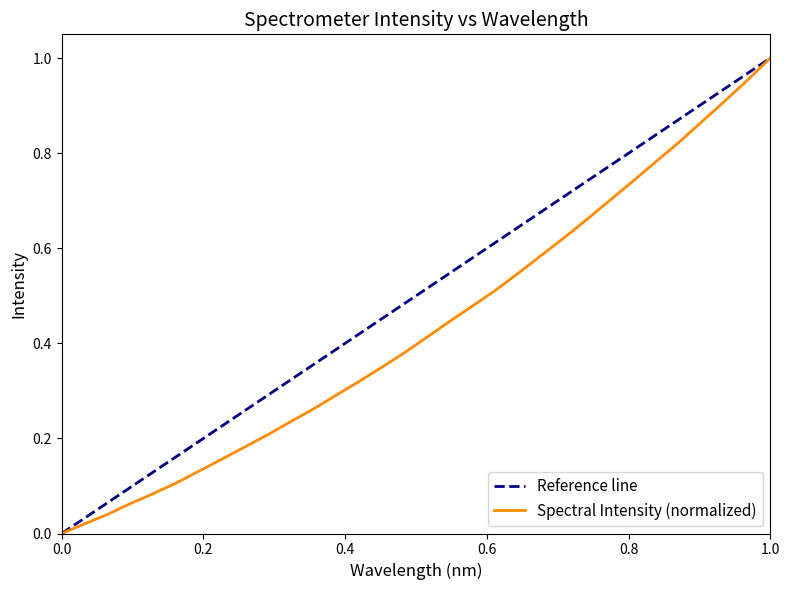

Count the number of values greater than 0.

31